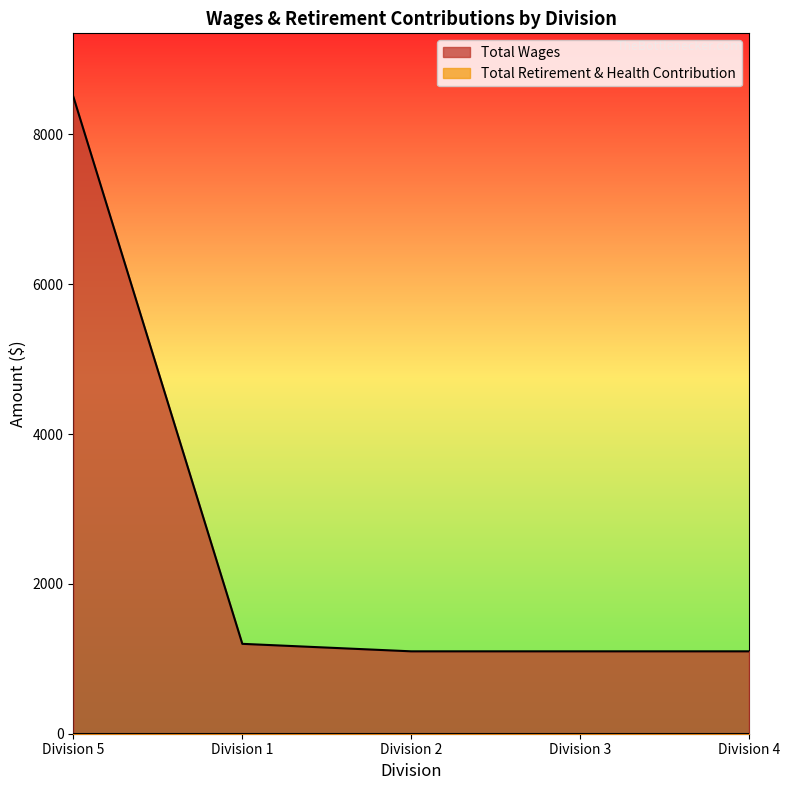

What is the difference between the maximum and minimum values?

7400